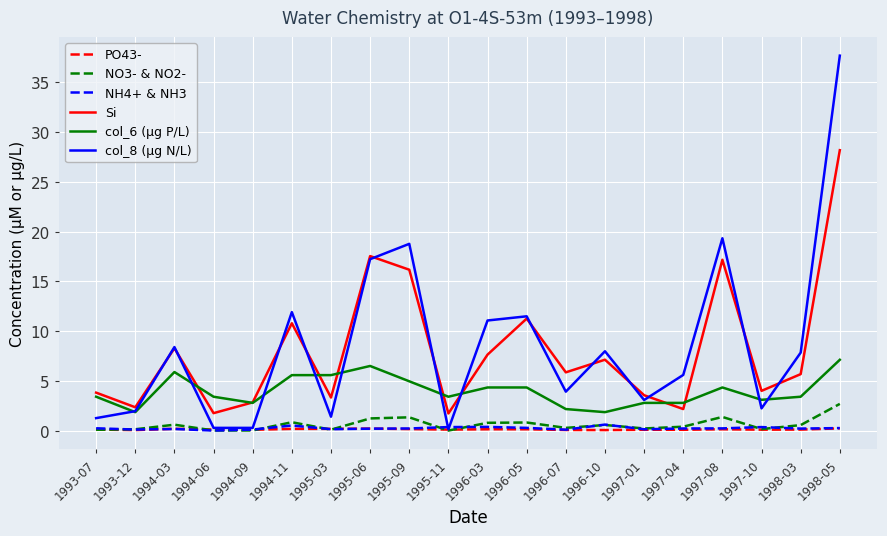

What is the highest value of the NO3- & NO2- series?

2.7